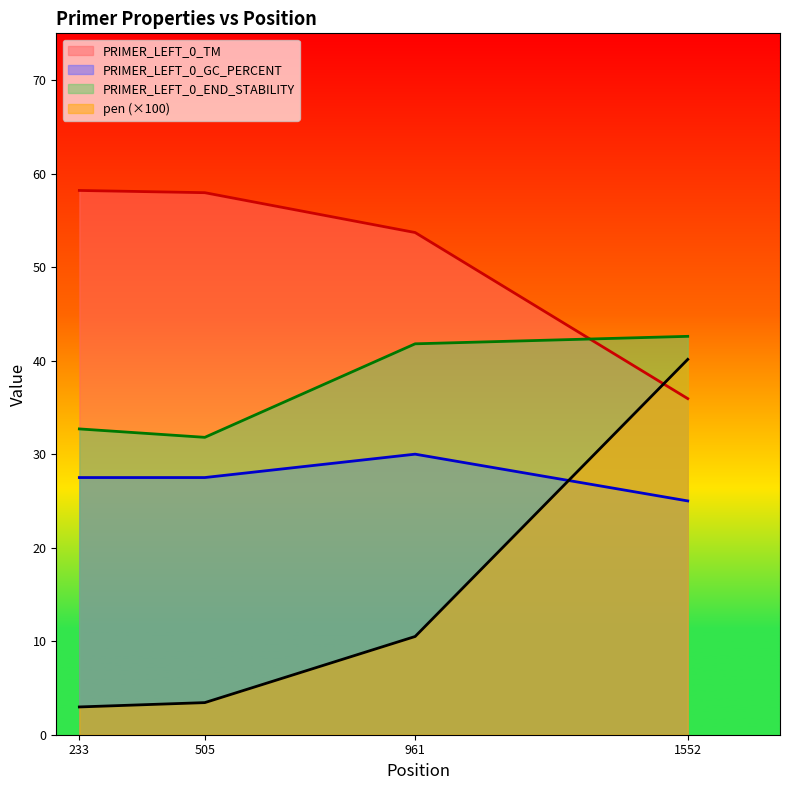

Count the number of categories in the chart.

4